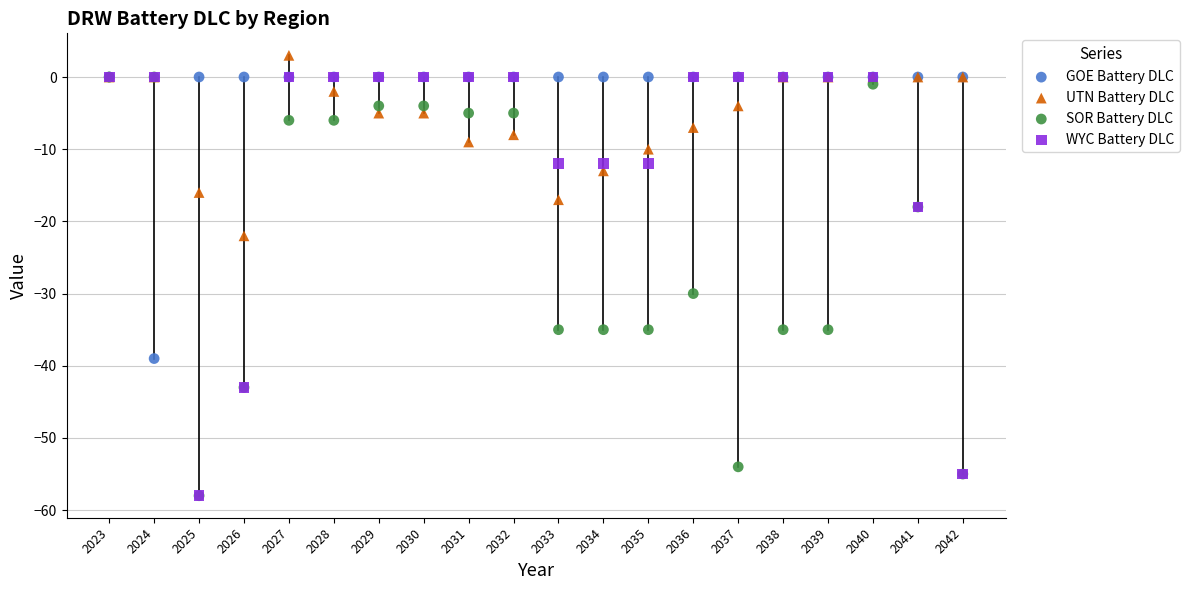

Across all series, what Y value is closest to -27?

-30